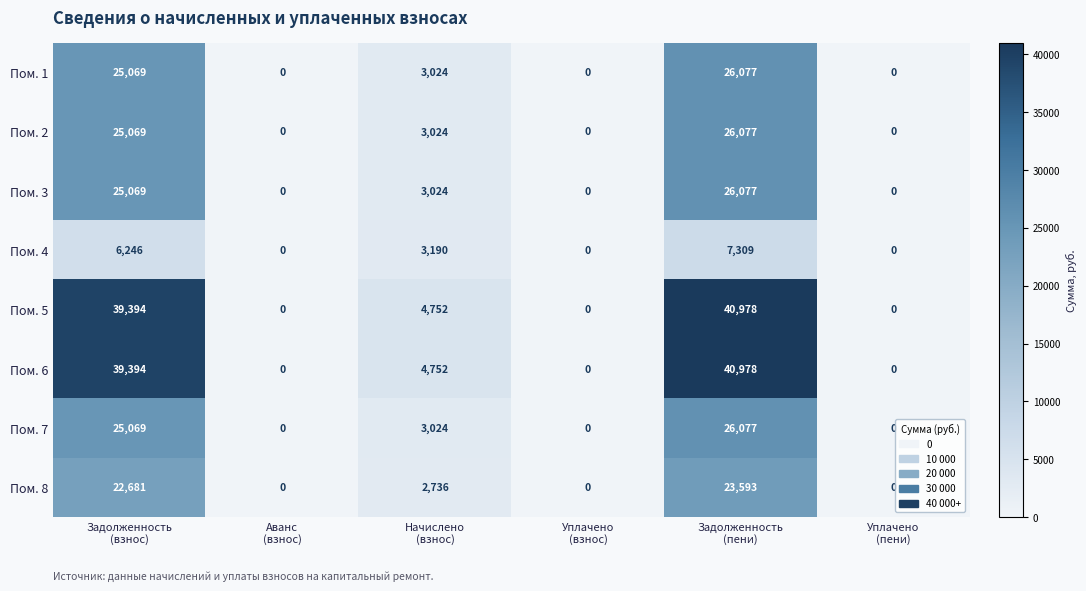

What is the difference between the second highest and second lowest values in the Пом. 2 series?

25069